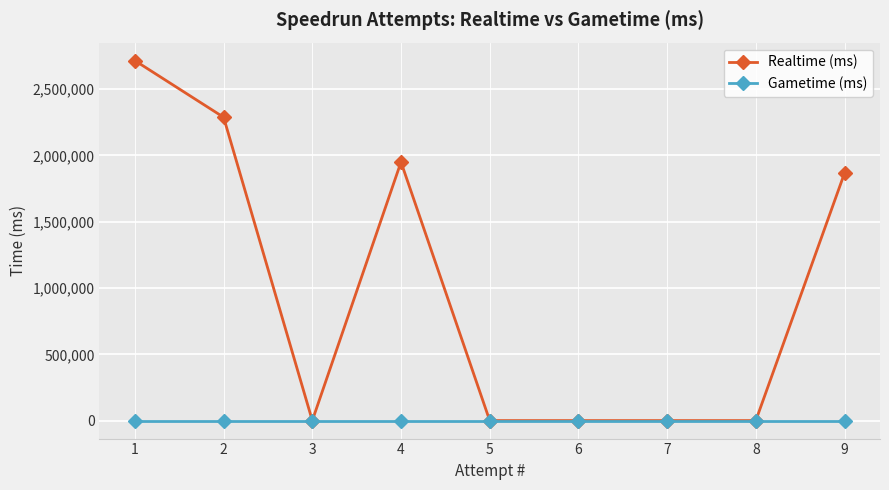

Which series has the largest total across all categories?

Realtime (ms)